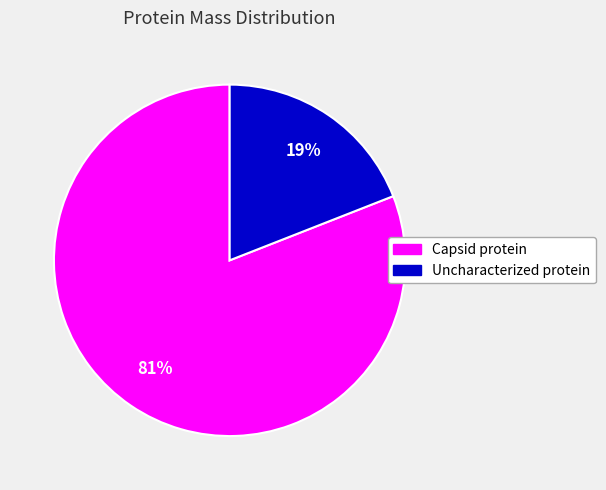

To the nearest percent, what is the average slice percentage?

50%